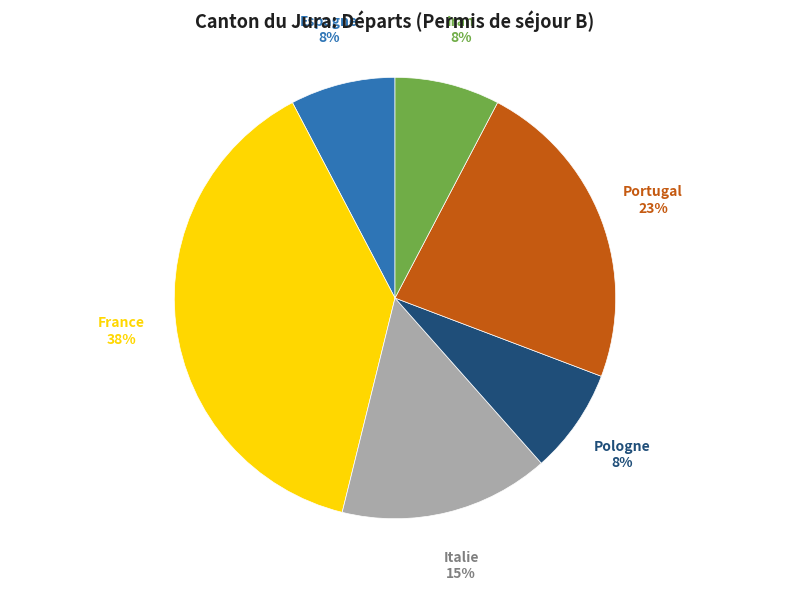

How many slices are in this pie chart?

6